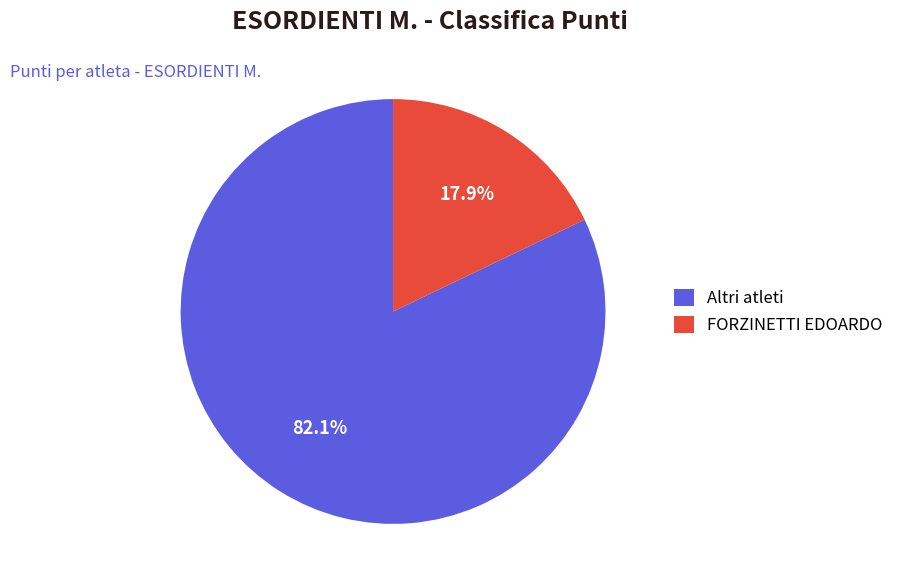

Which category has the smallest portion of the pie?

FORZINETTI EDOARDO